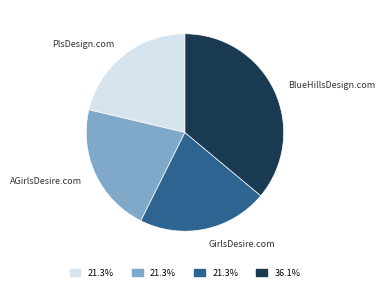

Is there any slice that represents more than half of the pie?

No